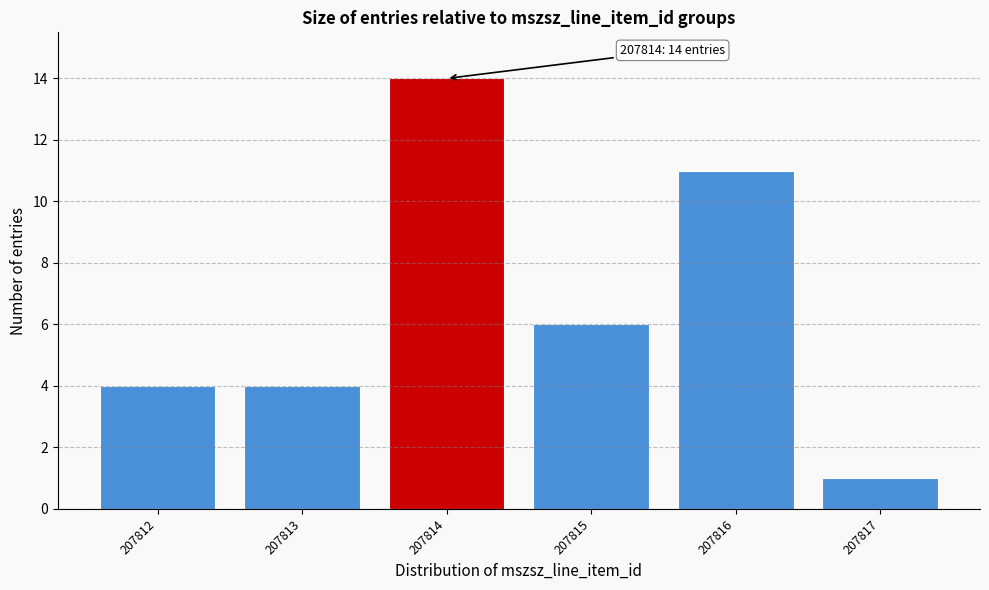

Reading left to right, extract all data points from this chart.

207812=4	207813=4	207814=14	207815=6	207816=11	207817=1